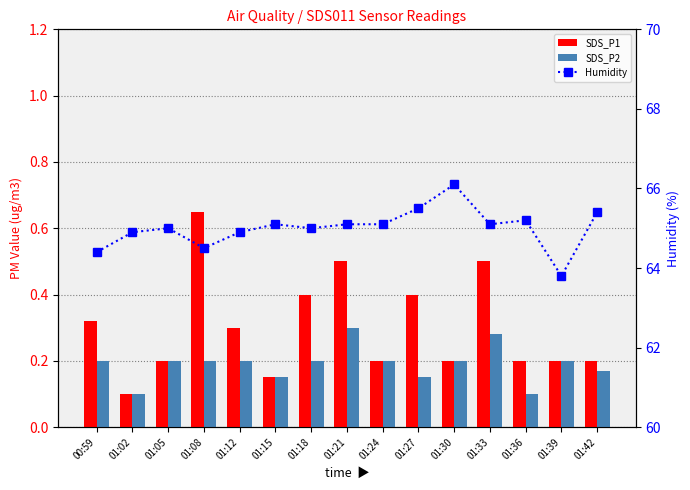

What are all the series names shown in the legend?

SDS_P1, SDS_P2, Humidity